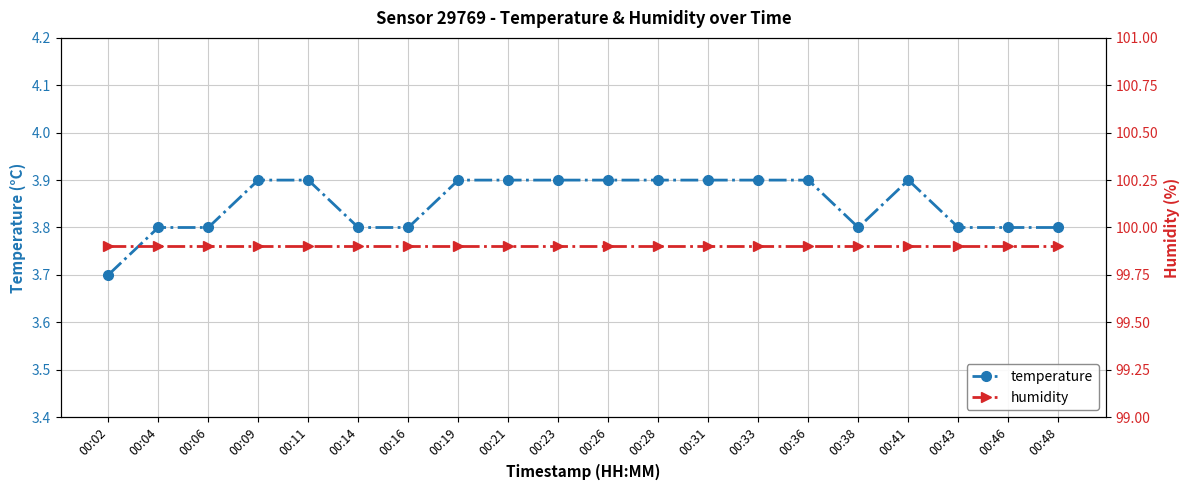

What is the sum of the humidity values at 00:41 and 00:23?

199.8